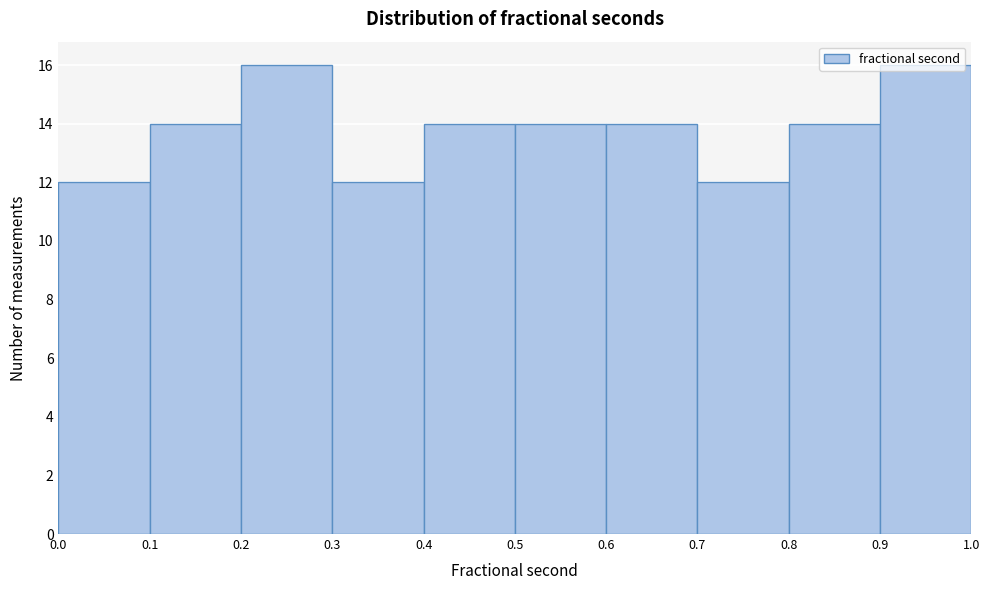

How tall is the bar that spans 0.0 to 0.1 on the x-axis? The values are not printed on the chart, so give them approximately, as read against the axis.

12